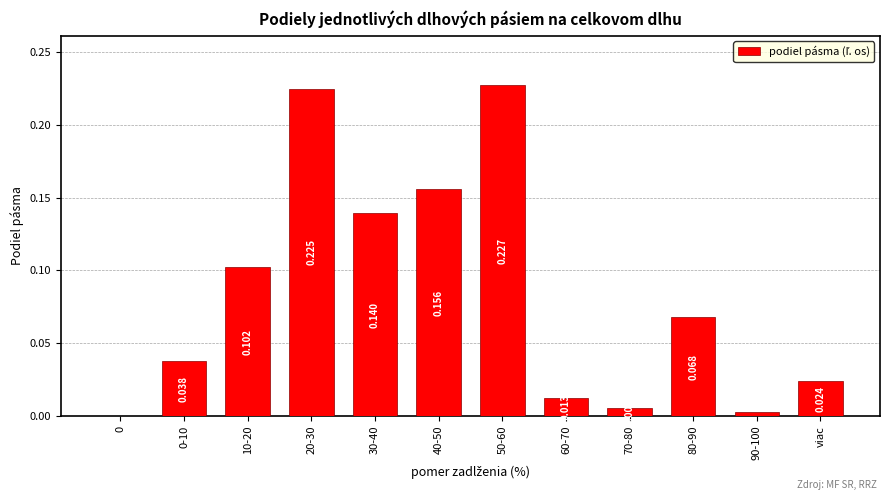

Between 40-50 and viac, which is larger?

40-50